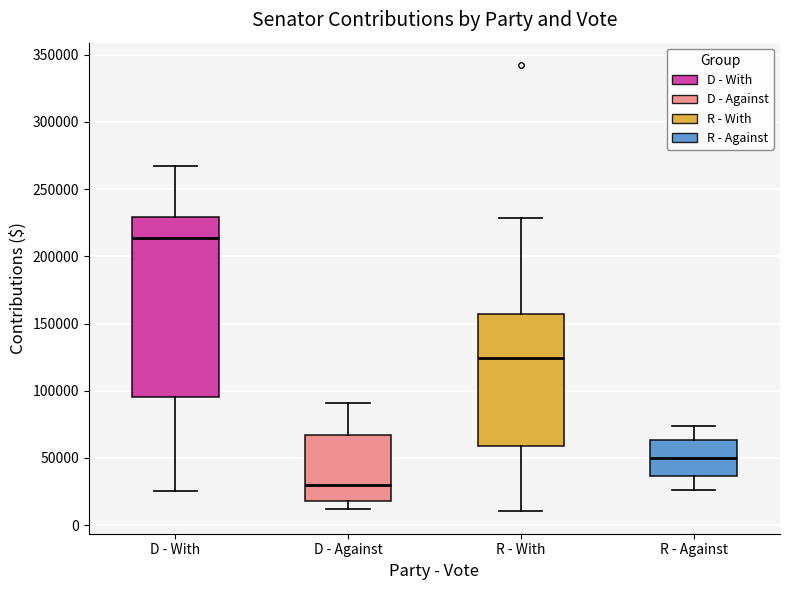

Where is the upper edge of the box for R - Against on the y-axis? The values are not printed on the chart, so give them approximately, as read against the axis.

65000